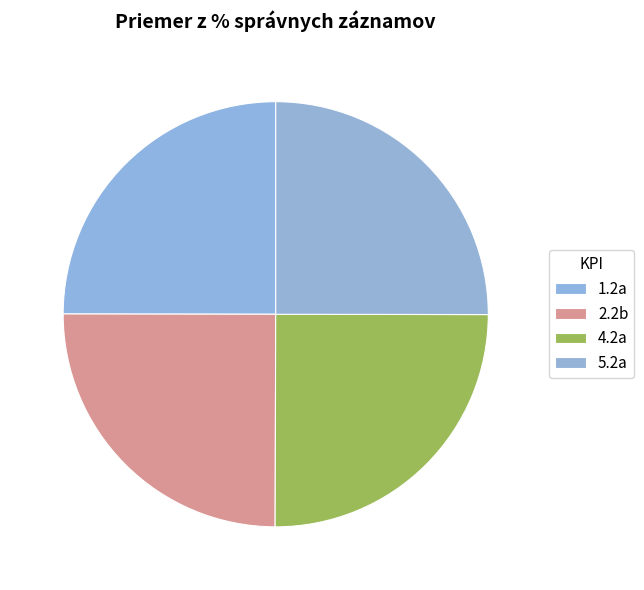

Between 2.2b and 1.2a, which is larger?

1.2a